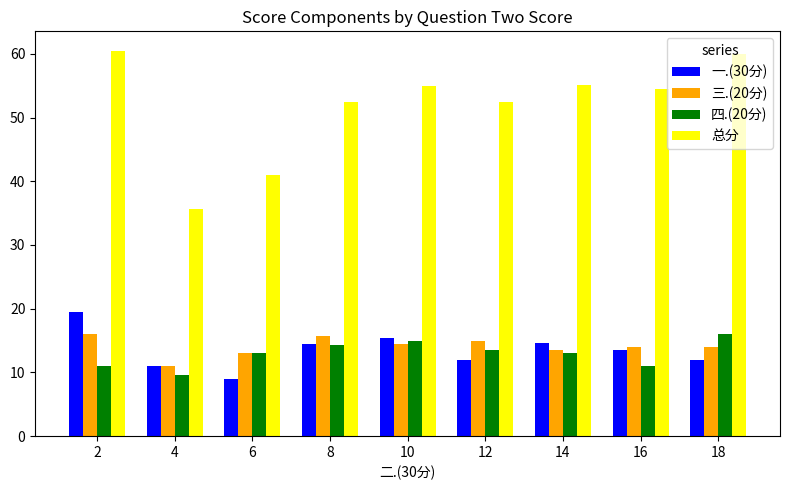

What is the difference between the highest and lowest values at 10?

40.4